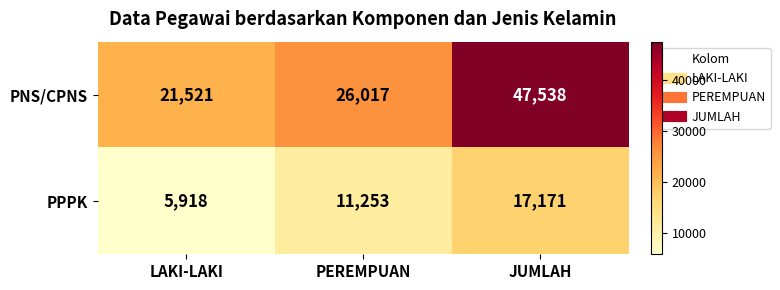

Which series has the largest range (max minus min)?

PNS/CPNS